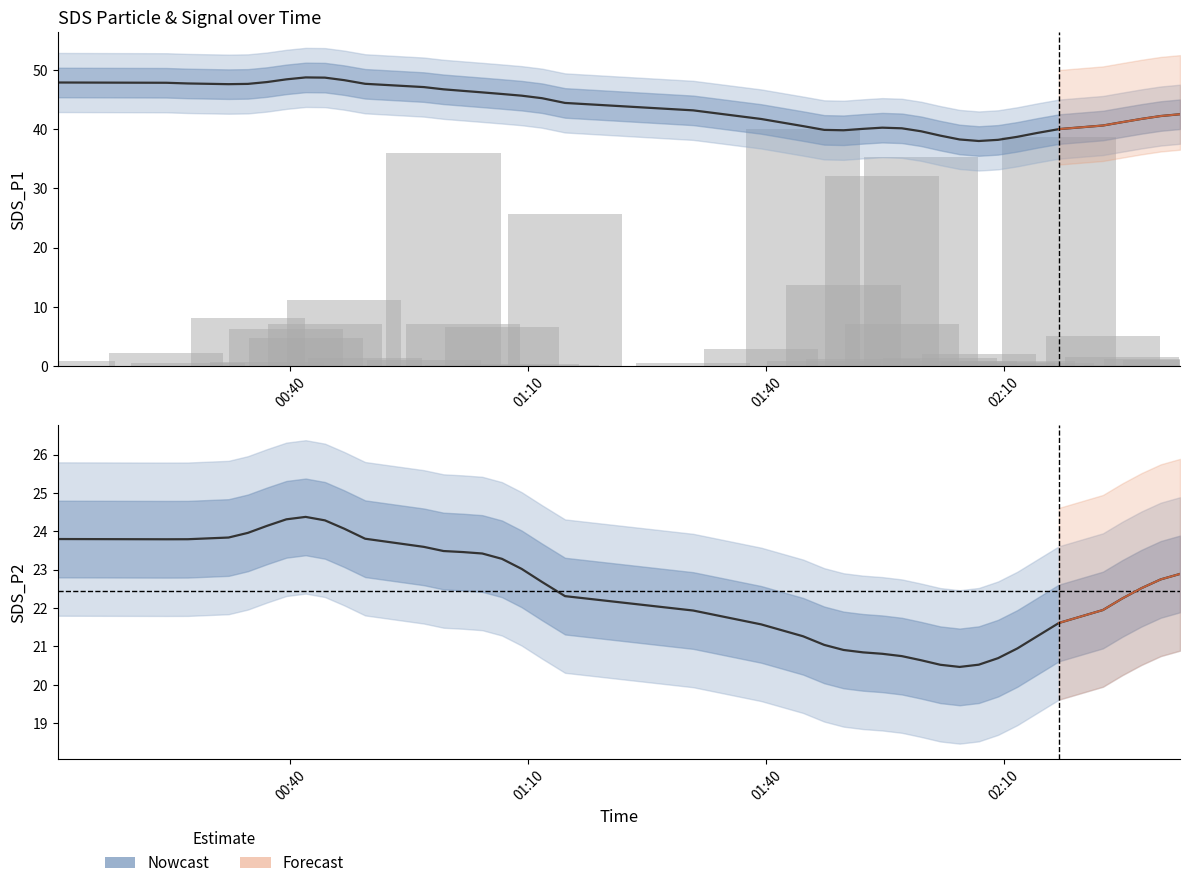

How many groups of bars are there?

40